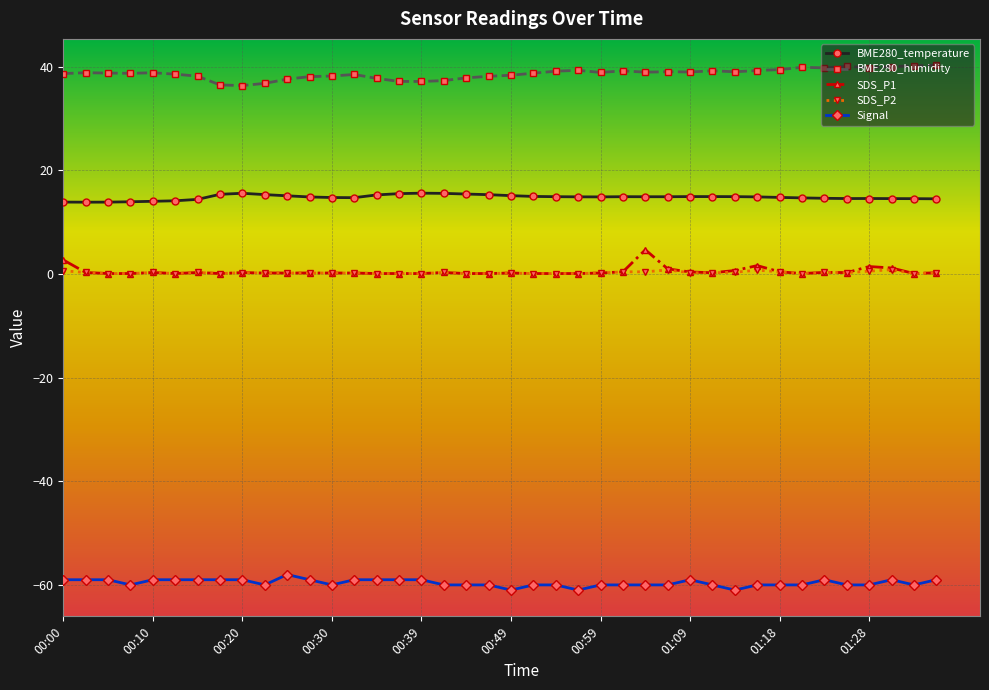

True or false: BME280_temperature and BME280_humidity cross at least once.

False